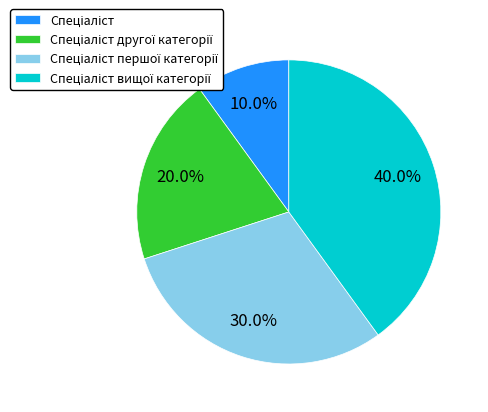

Does any single category account for the majority?

No